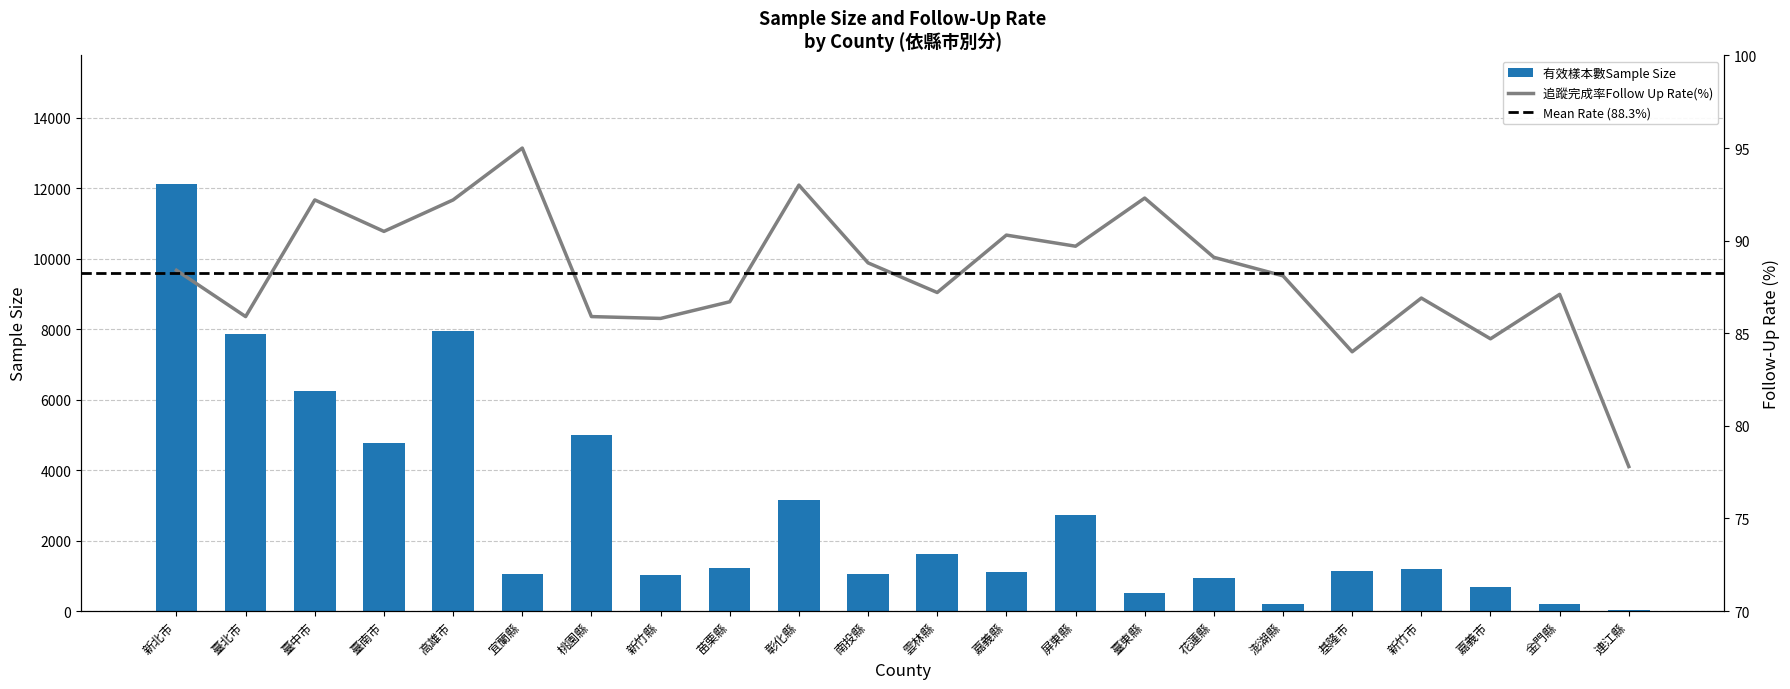

Rank the categories by 有效樣本數Sample Size value from highest to lowest.

新北市, 高雄市, 臺北市, 臺中市, 桃園縣, 臺南市, 彰化縣, 屏東縣, 雲林縣, 苗栗縣, 新竹市, 基隆市, 嘉義縣, 南投縣, 宜蘭縣, 新竹縣, 花蓮縣, 嘉義市, 臺東縣, 金門縣, 澎湖縣, 連江縣